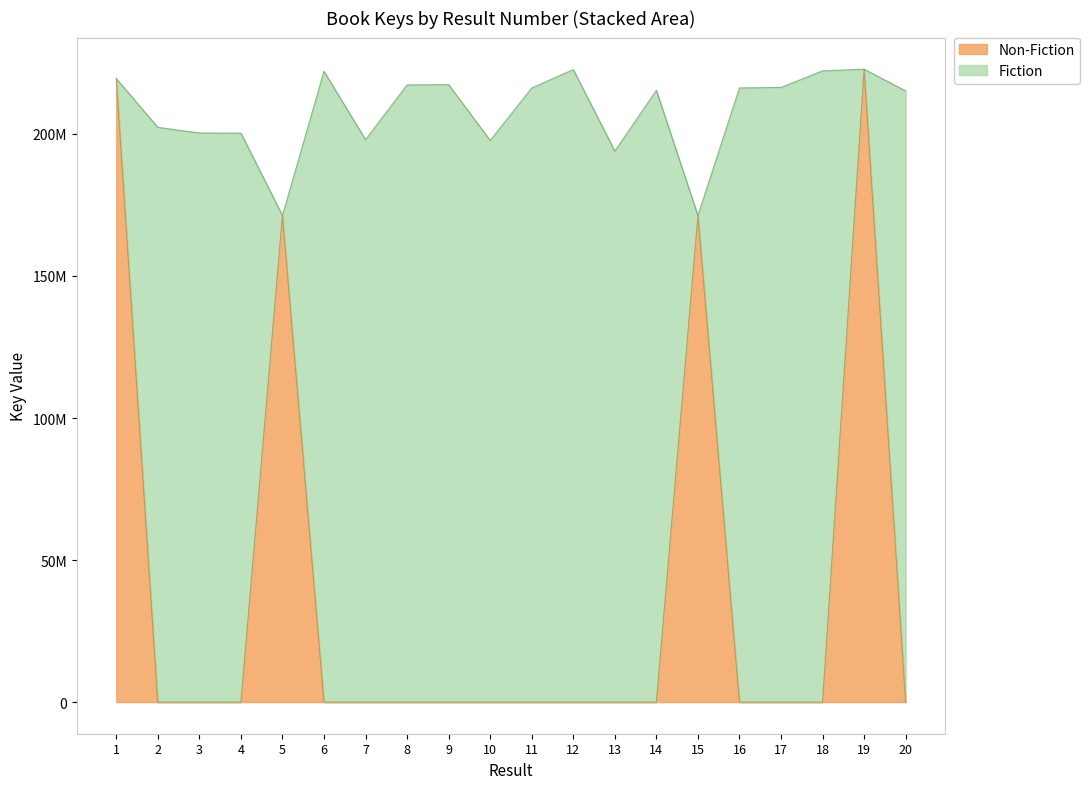

The chart shows a value of 76594428 at 6. True or false?

False